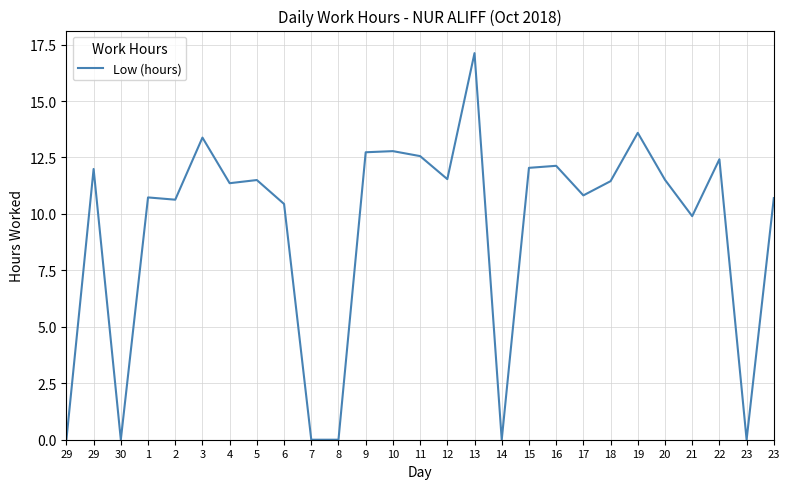

What is the sum of the values at 23 and 11?

23.3